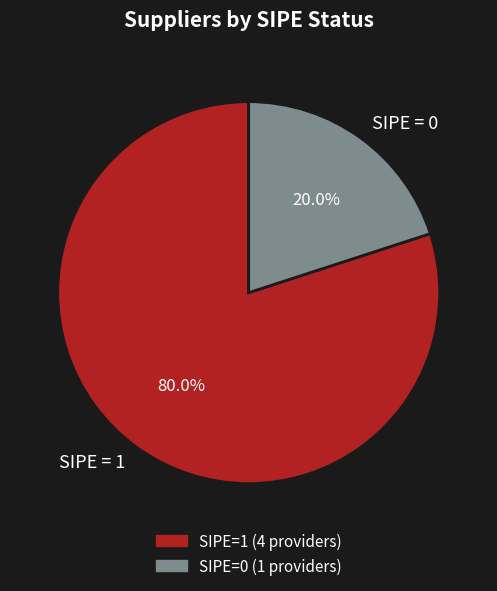

Between SIPE = 0 and SIPE = 1, which is larger?

SIPE = 1